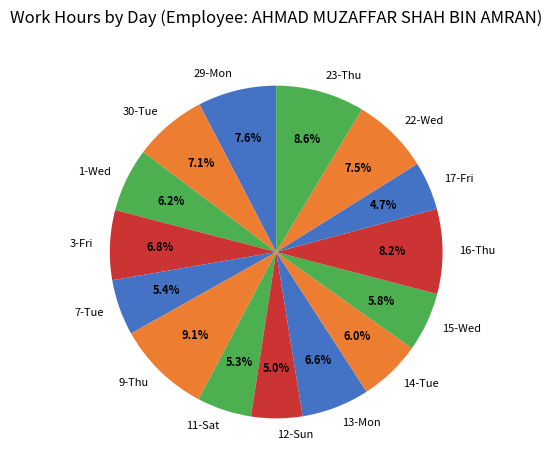

Between 13-Mon and 11-Sat, which is larger?

13-Mon